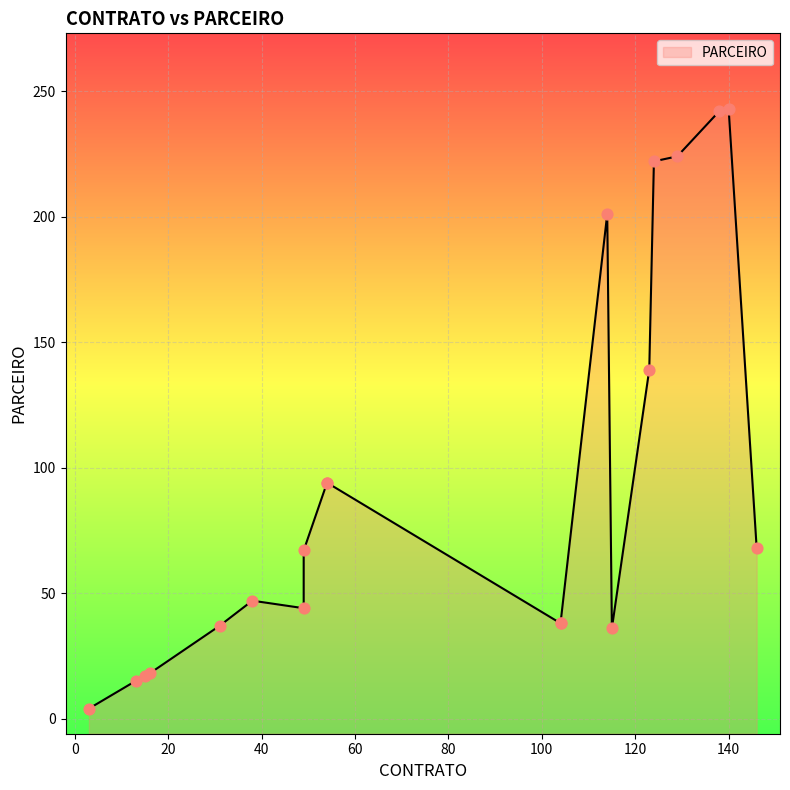

Approximately how many times larger is the value at 16 compared to 115?

0.5